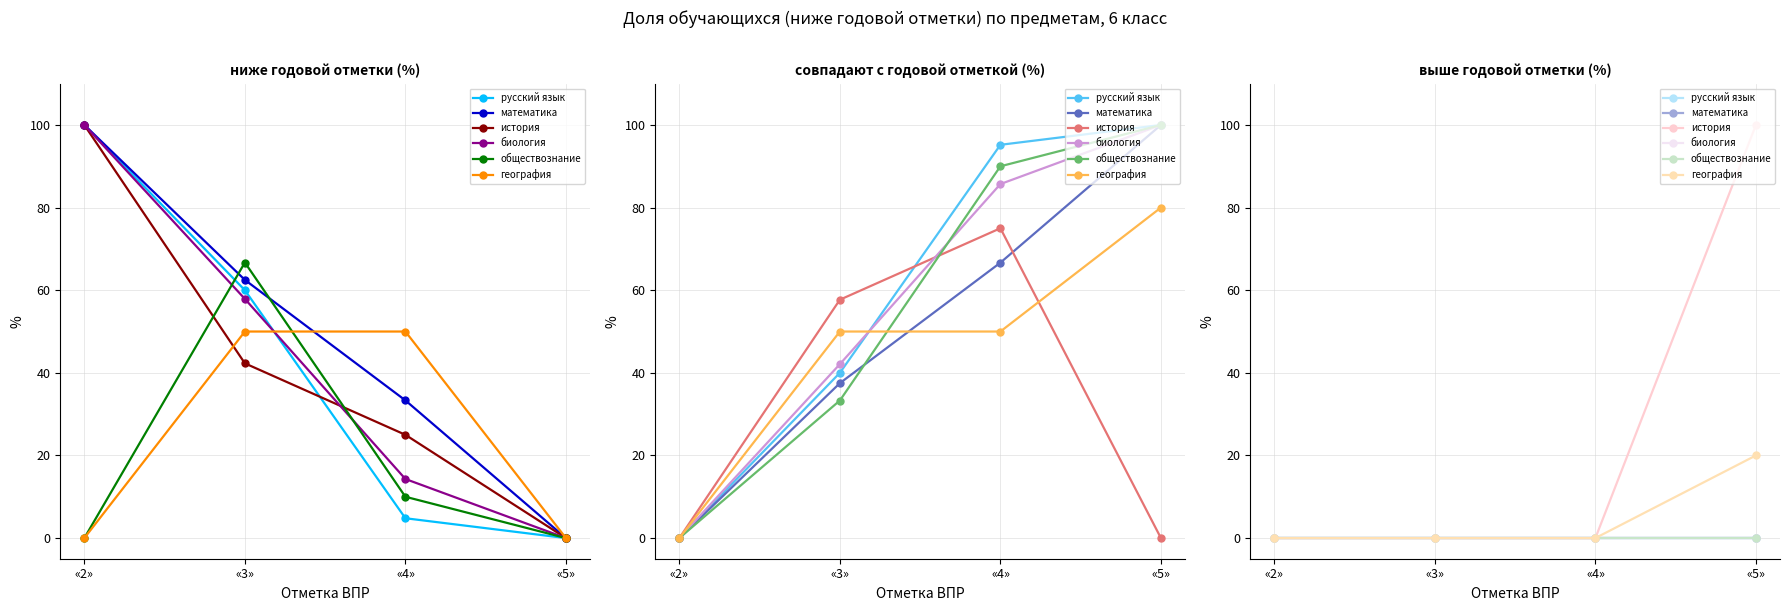

Between «5» and «3», which is larger?

«5»